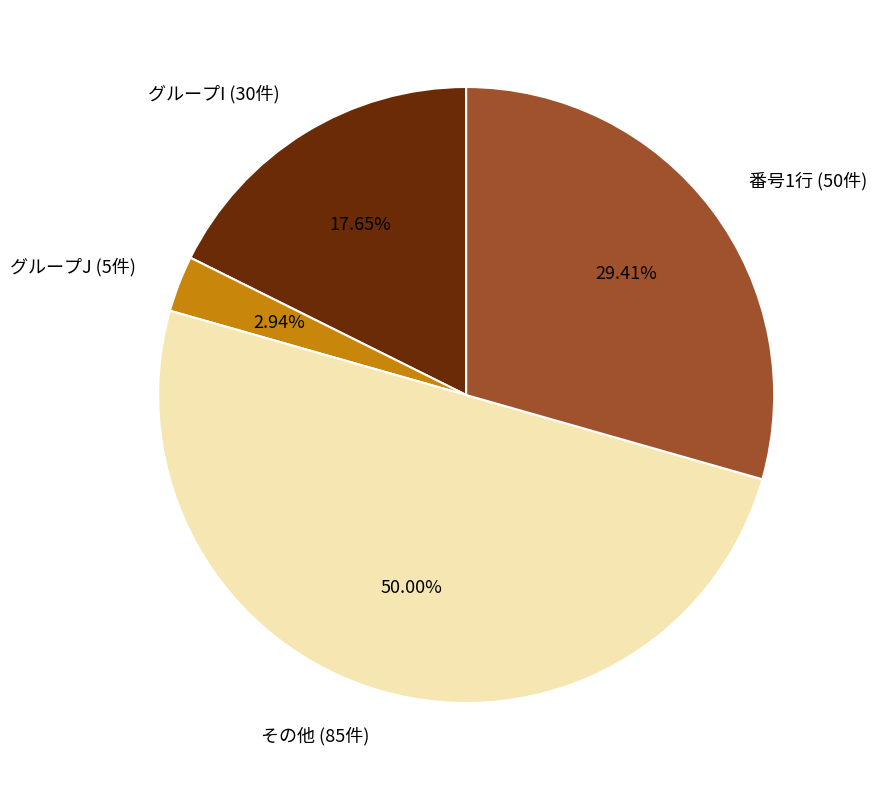

How many segments does this pie chart have?

4